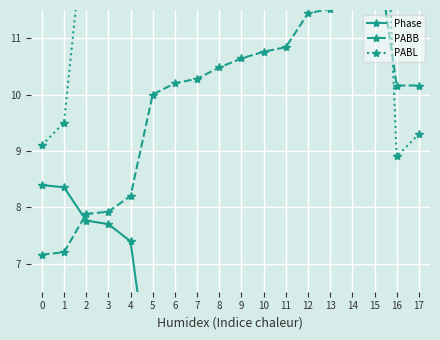

Is this an area chart (filled region under the line)?

No